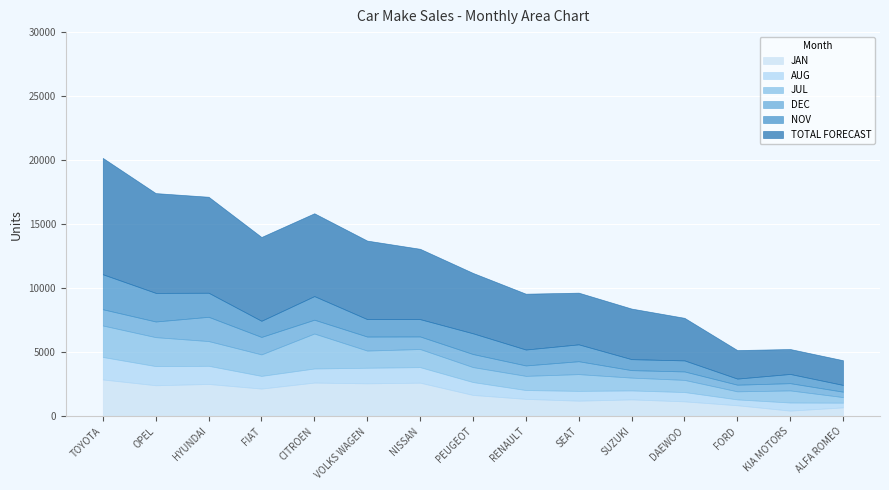

Which category has the lowest value across all series?

ALFA ROMEO